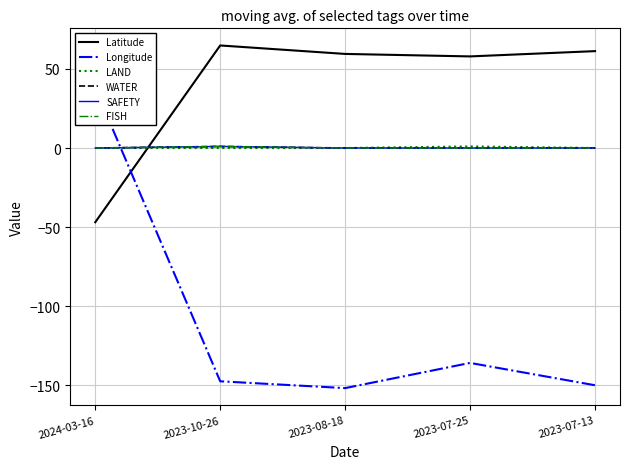

How many WATER values are between 0 and 1?

5